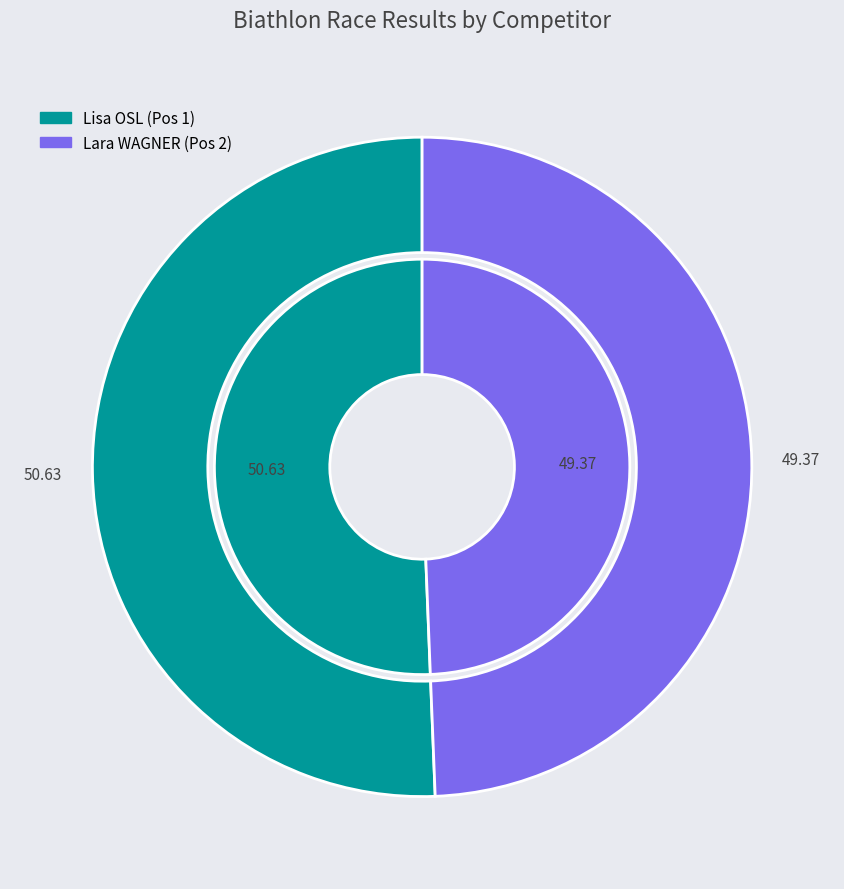

To the nearest percent, what is the average slice percentage?

50%